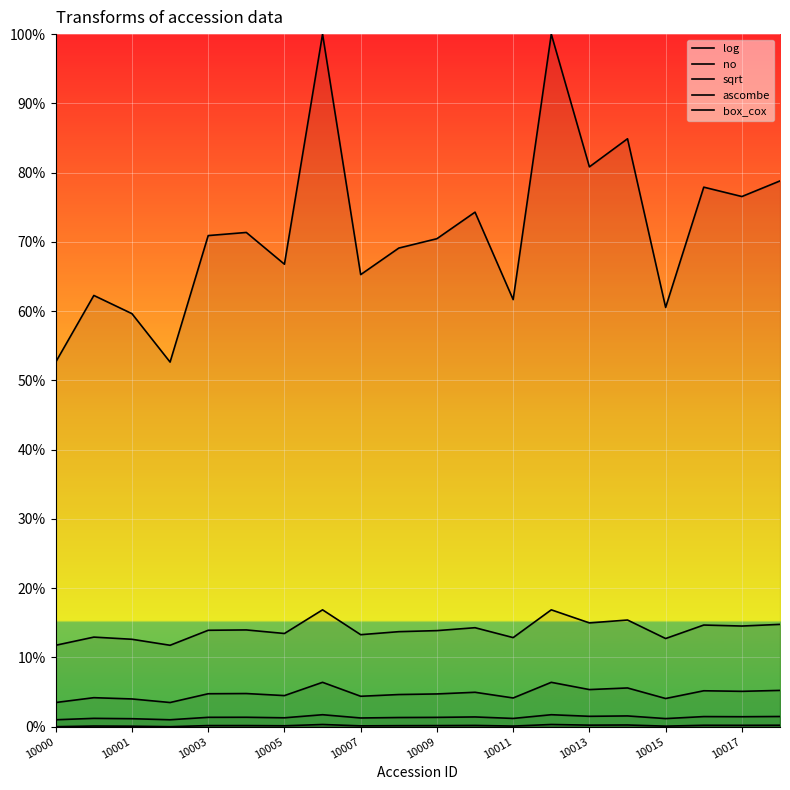

At which category does log reach its first local peak?

10001